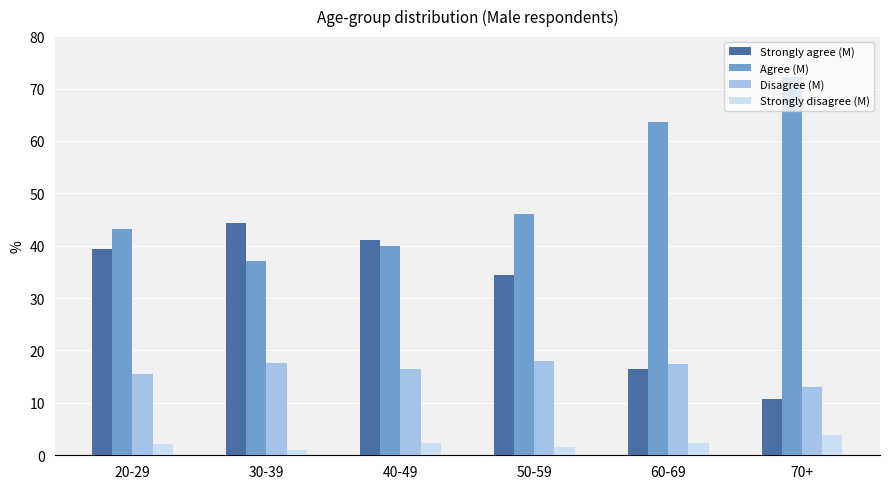

What is the label of the 3rd bar from the right?

50-59